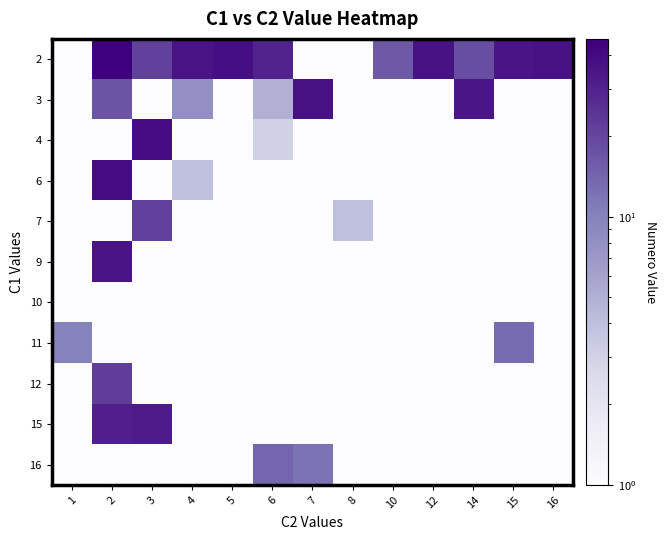

What is the greatest value displayed?

46.0